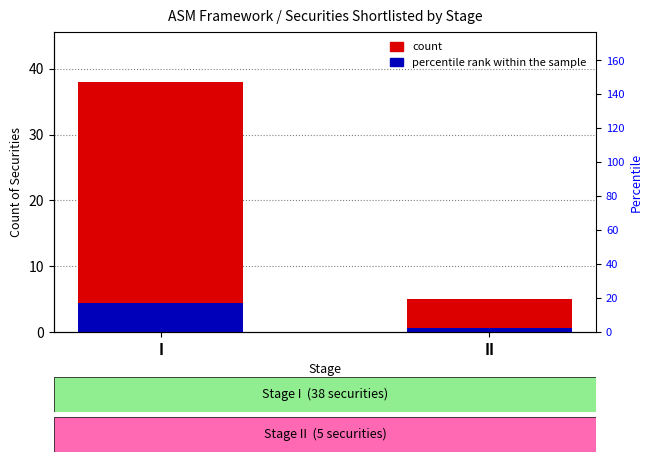

What value does the percentile rank within the sample series have at II?

0.6